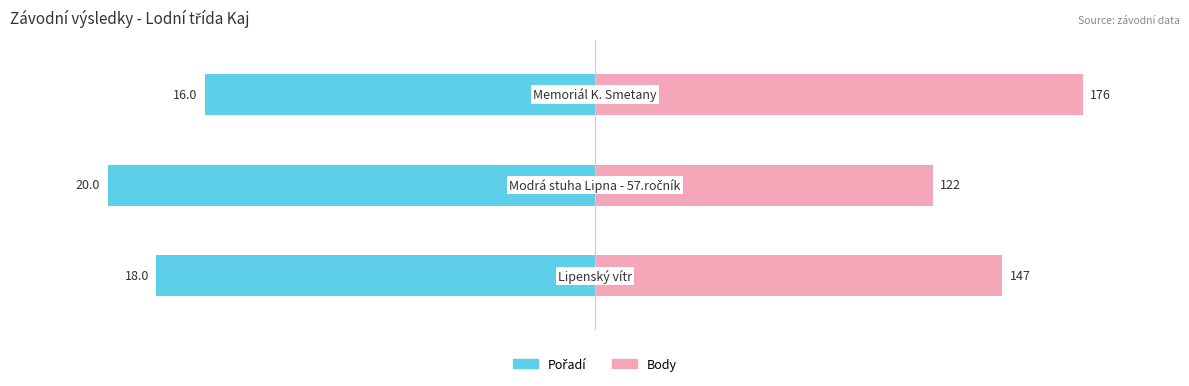

Rank the series by their average value, from highest to lowest.

Body, Pořadí